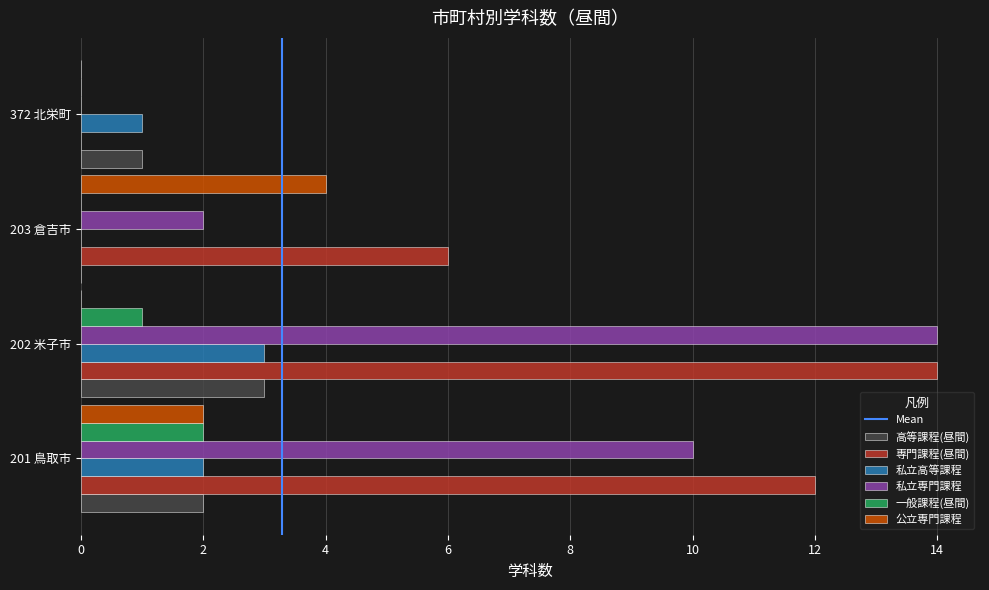

At which category is the sum across all series the highest?

202 米子市